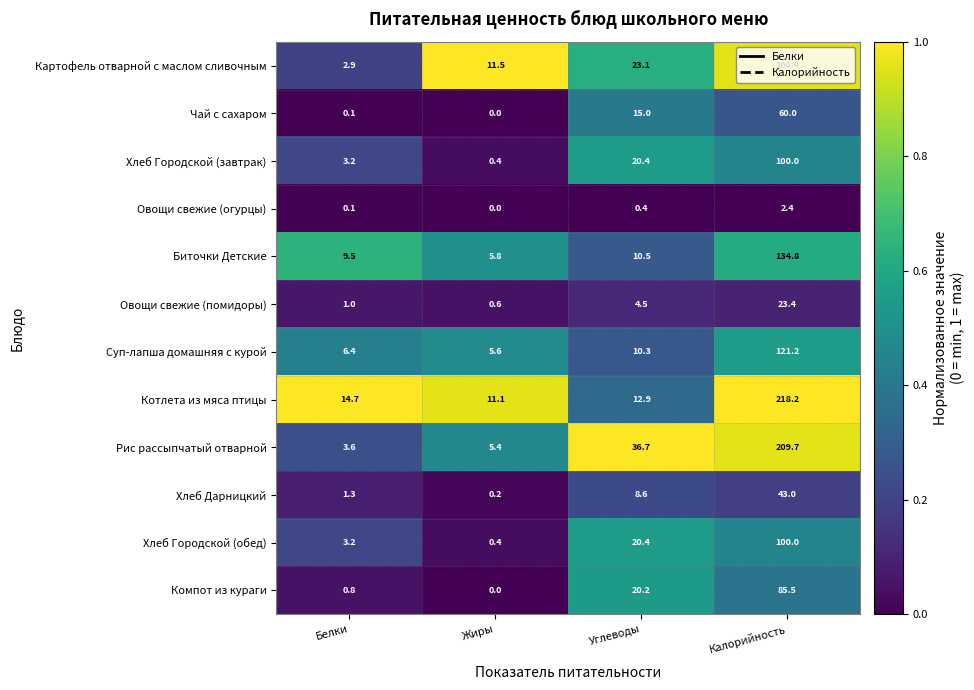

What is the sum of all Компот из кураги values?

106.5